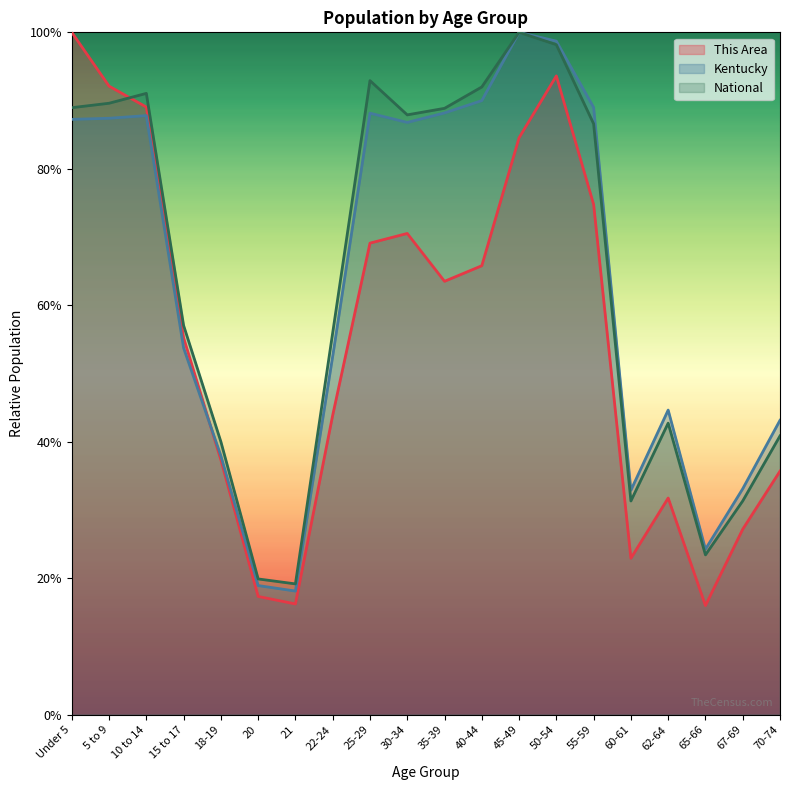

Which series has the largest total across all categories?

National